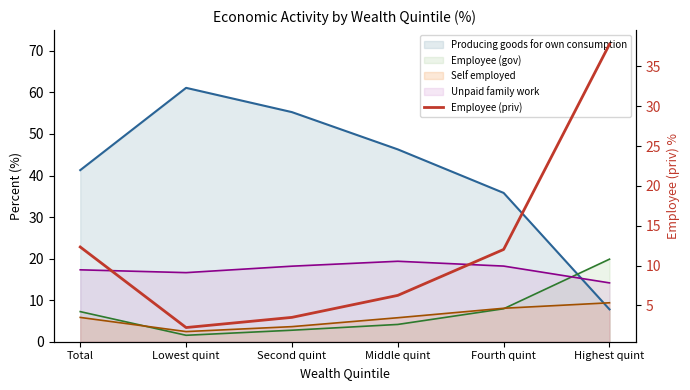

Reading left to right, extract all data points from this chart.

12.3	2.2	3.5	6.3	12.0	37.8